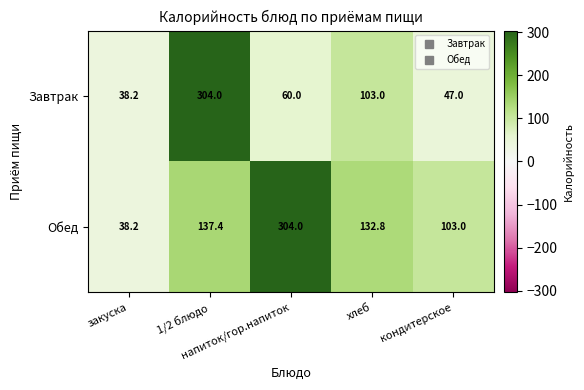

What is the maximum value shown in the chart?

304.0